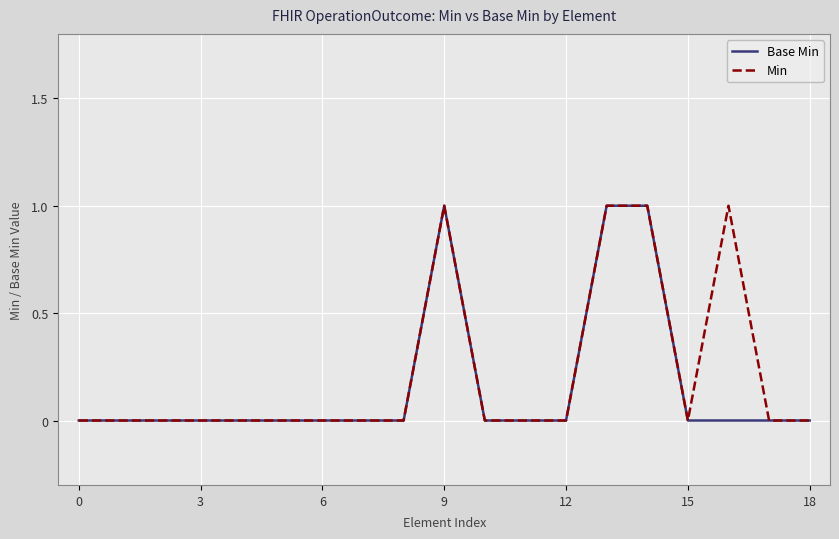

Rank the series by their maximum value, from highest to lowest.

Base Min, Min